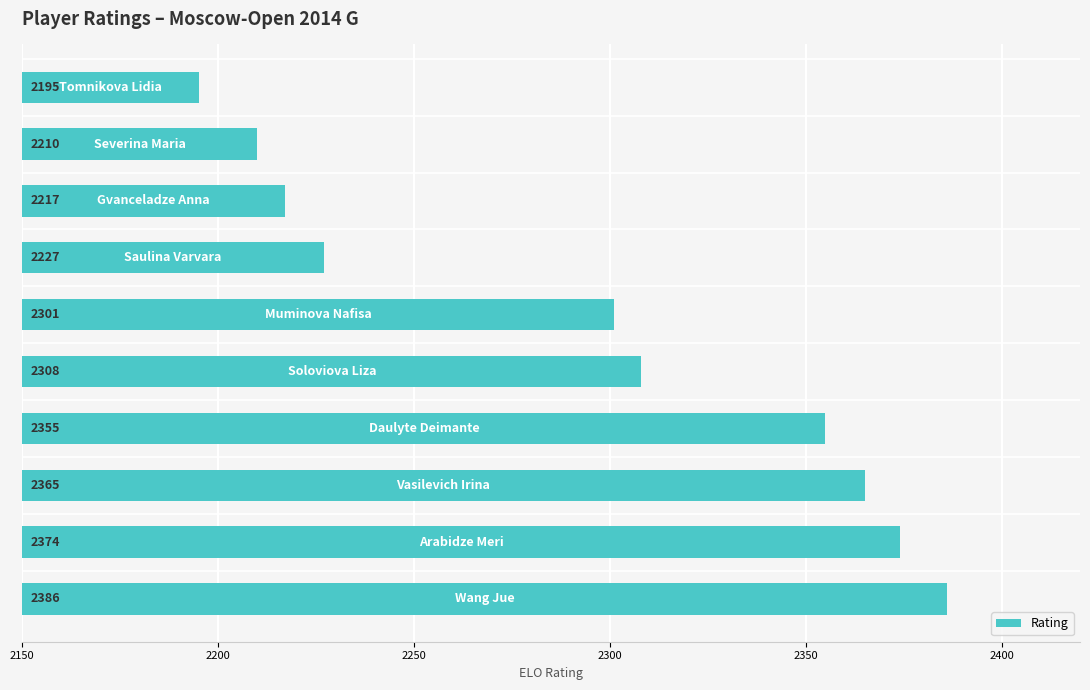

What is the difference between the second highest and second lowest values?

164